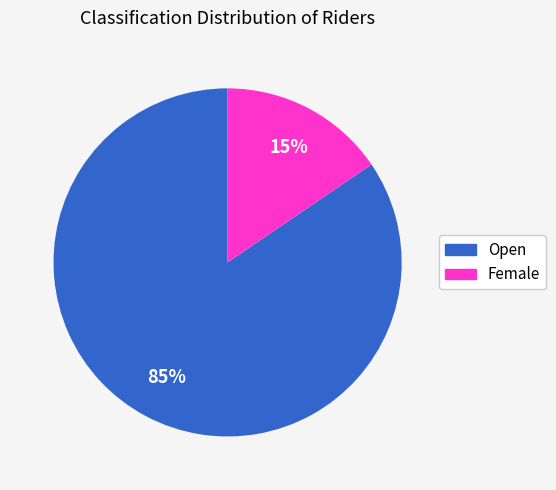

Which slice is the smallest?

Female